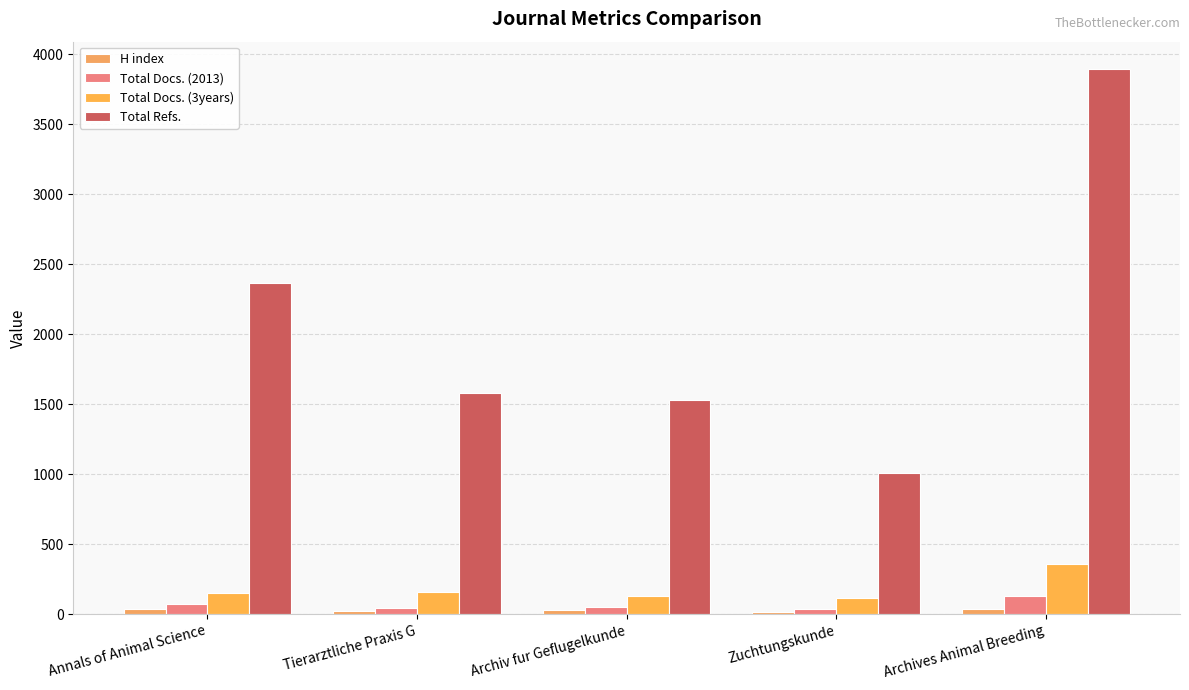

The Total Refs. series shows 3881 at Annals of Animal Science. True or false?

False